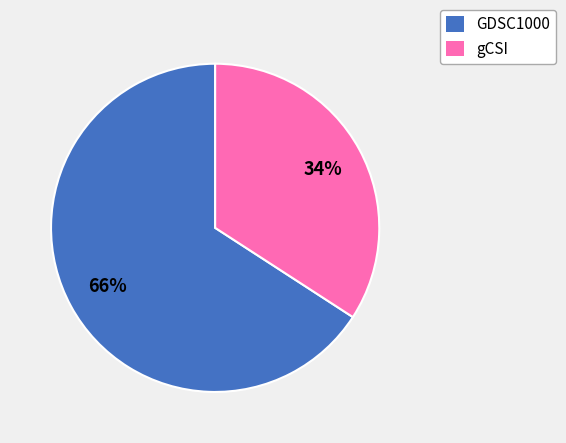

To the nearest percent, what portion does GDSC1000 represent?

66%